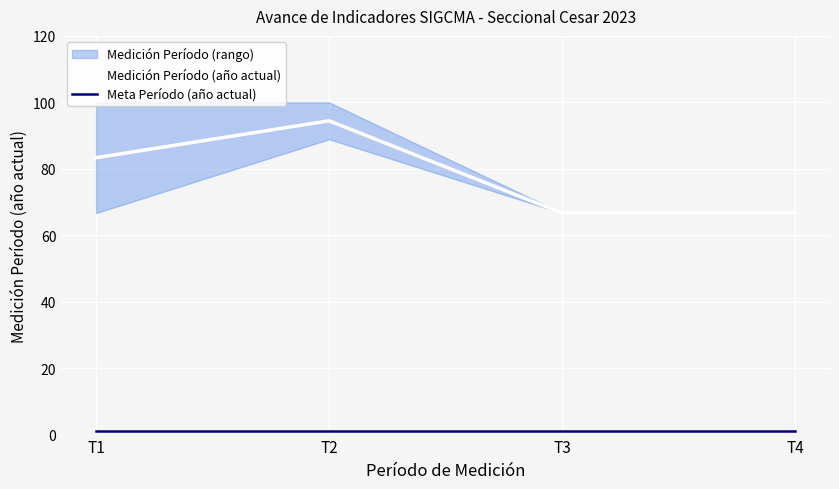

What is the sum of all Medición Período (año actual) values?

311.1